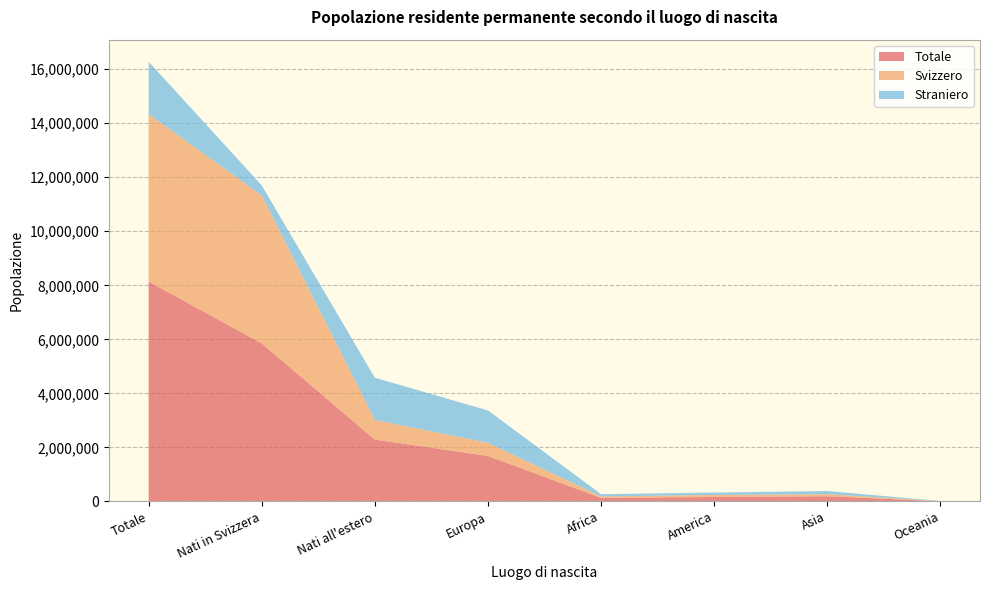

Reading right to left, extract all data points from this chart.

Totale: Oceania=8038	Asia=192663	America=164087	Africa=134342	Europa=1684076	Nati all'estero=2289560	Nati in Svizzera=5850071	Totale=8139631
Svizzero: Oceania=3723	Asia=75625	America=76170	Africa=51469	Europa=482619	Nati all'estero=729387	Nati in Svizzera=5472797	Totale=6202184
Straniero: Oceania=4315	Asia=117038	America=87917	Africa=82873	Europa=1201457	Nati all'estero=1560173	Nati in Svizzera=377274	Totale=1937447